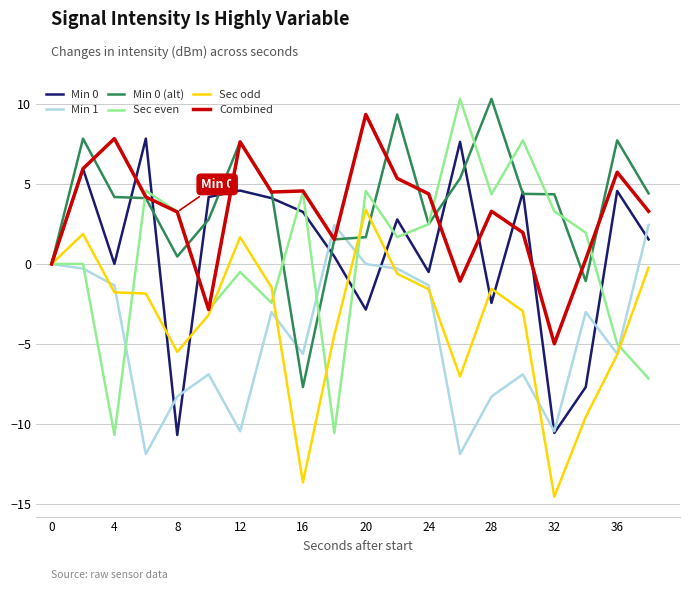

Which series has the largest range (max minus min)?

Sec even